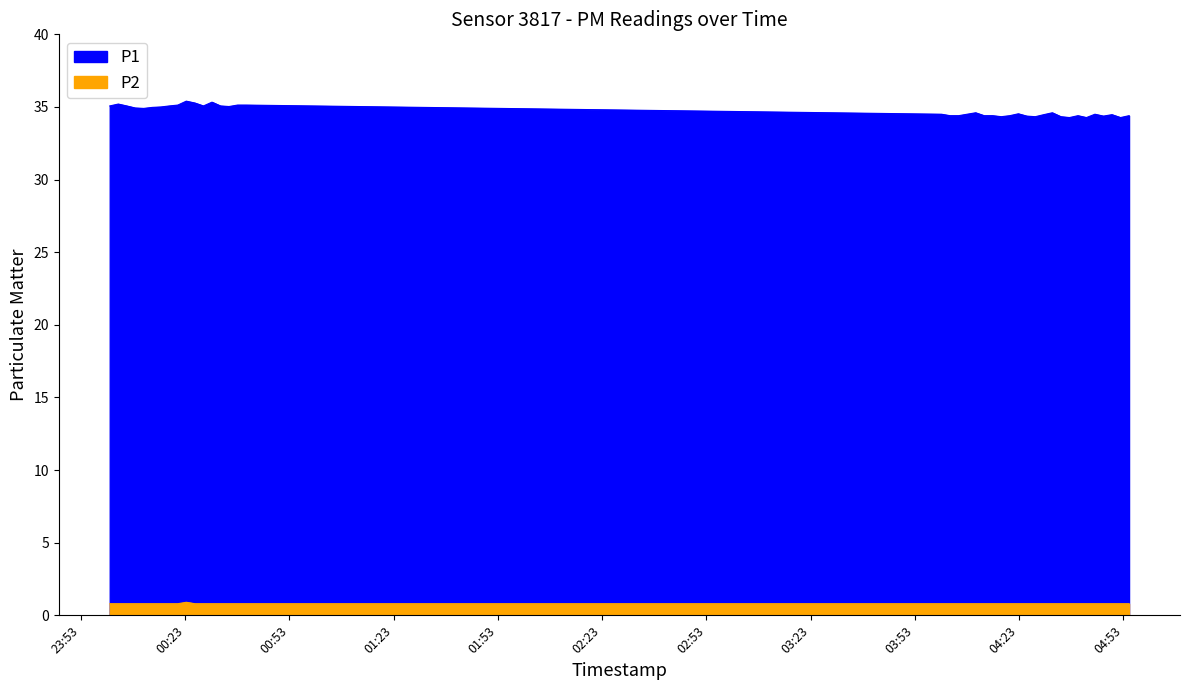

True or false: P1 and P2 intersect in this chart.

False